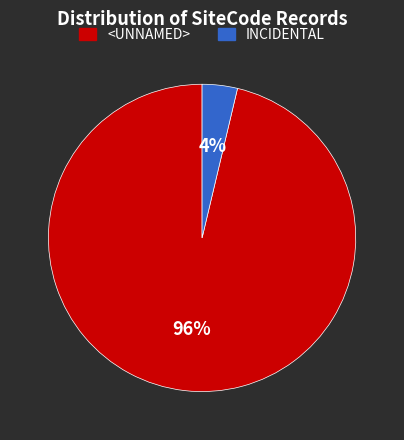

To the nearest percent, what is the combined percentage of <UNNAMED> and INCIDENTAL?

100%